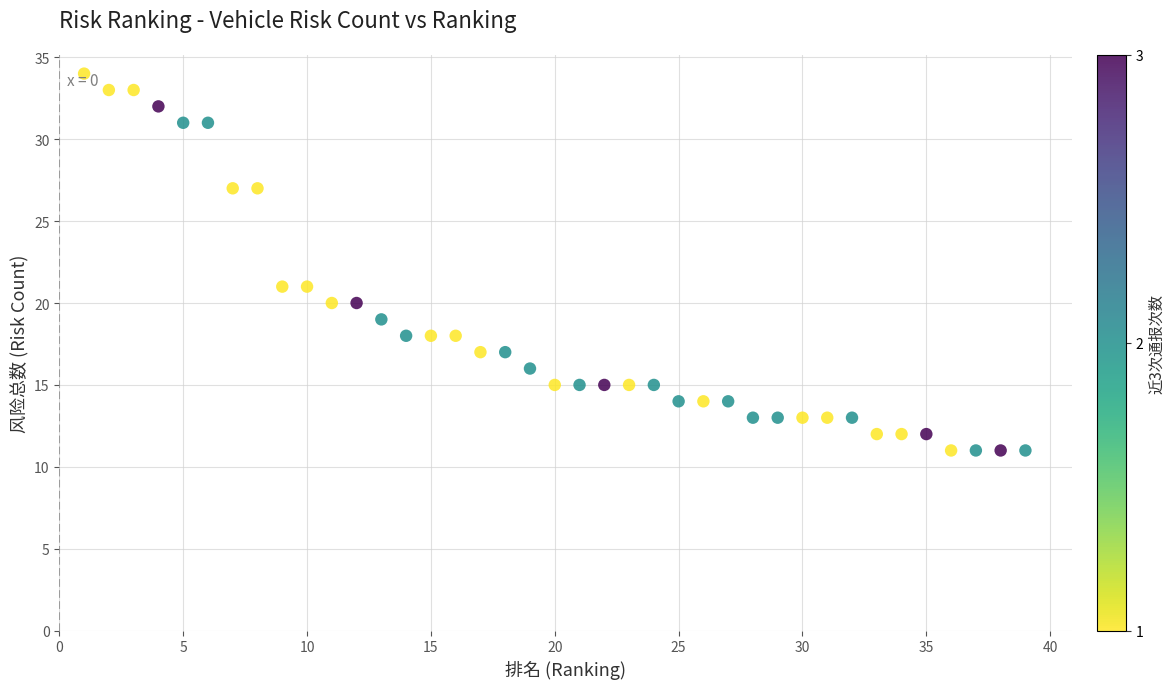

What is the range of Y values (max minus min)?

23